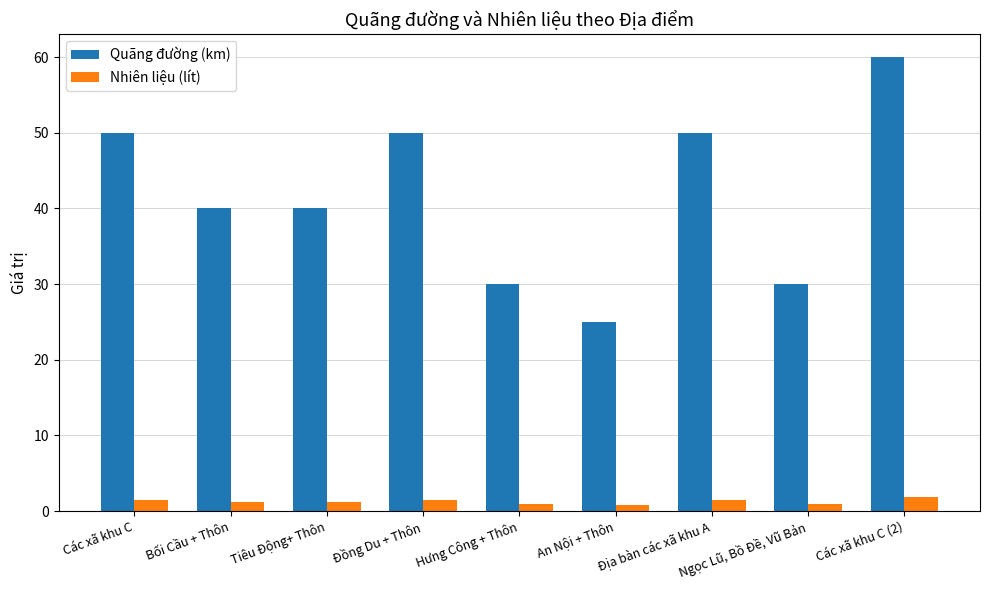

At which label does Nhiên liệu (lít) first exceed 1?

Các xã khu C